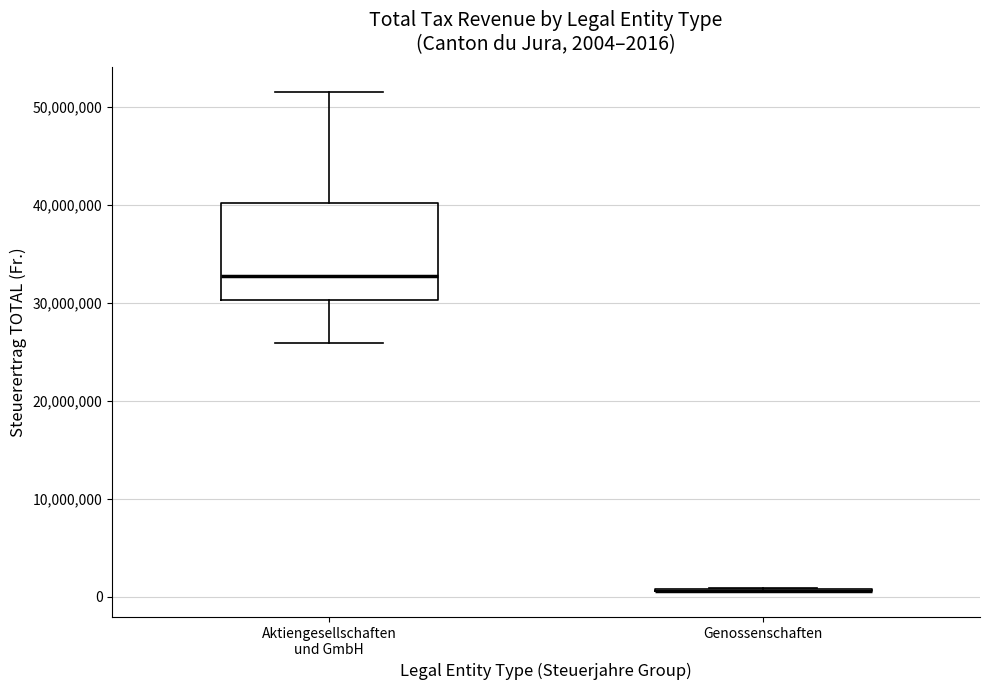

Comparing the boxes themselves (not the whiskers), which one is the tallest?

Aktiengesellschaften und GmbH